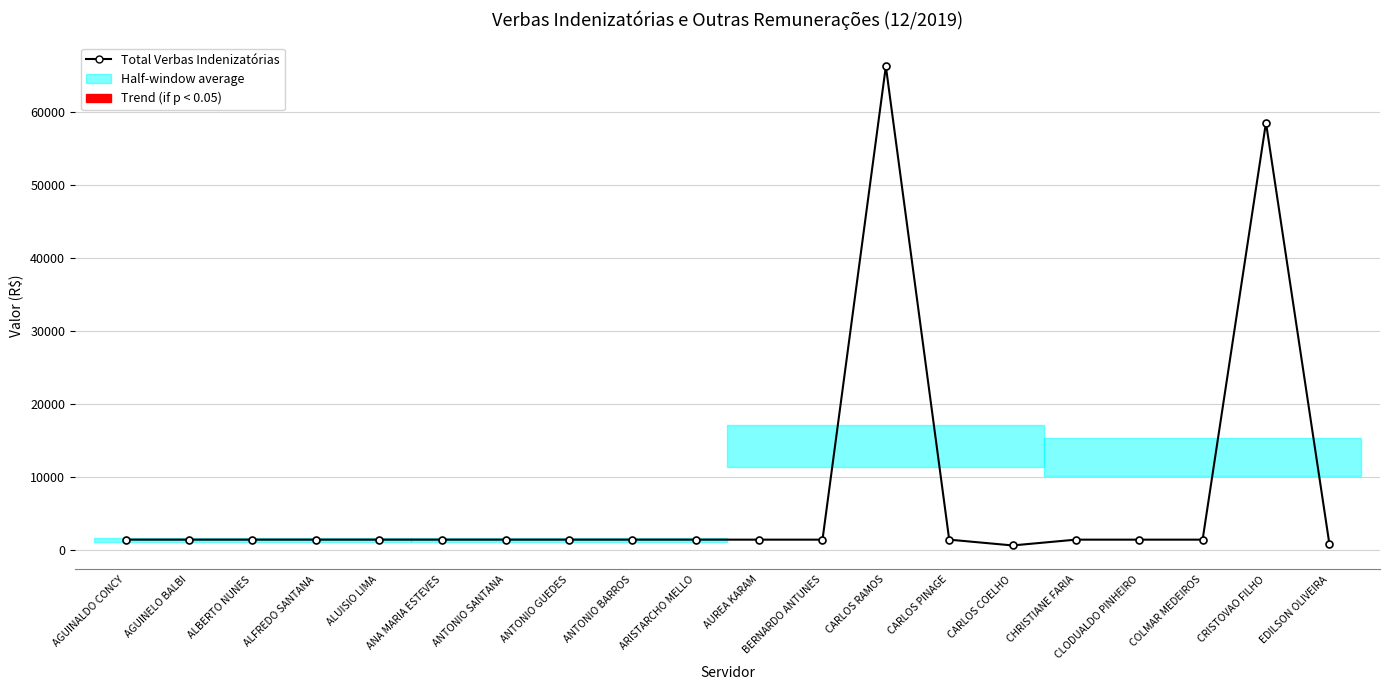

What is the difference between the maximum and second lowest values?

65405.4